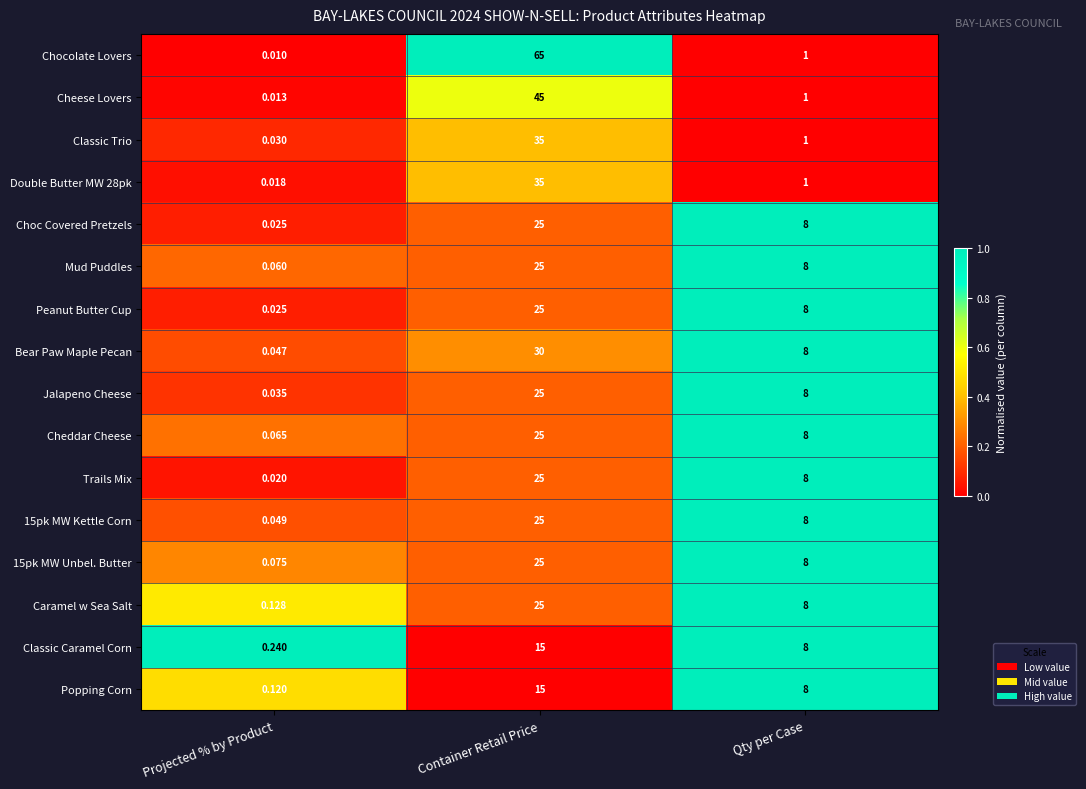

Which label corresponds to the largest value in the chart?

Container Retail Price